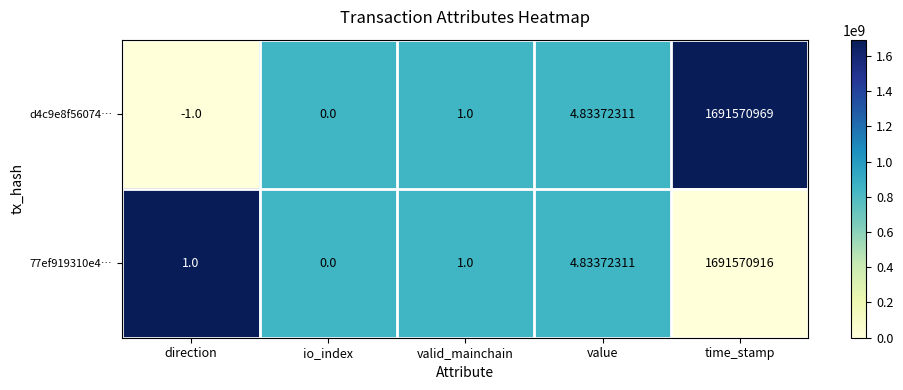

At which label is d4c9e8f56074… closest to 845785484?

value